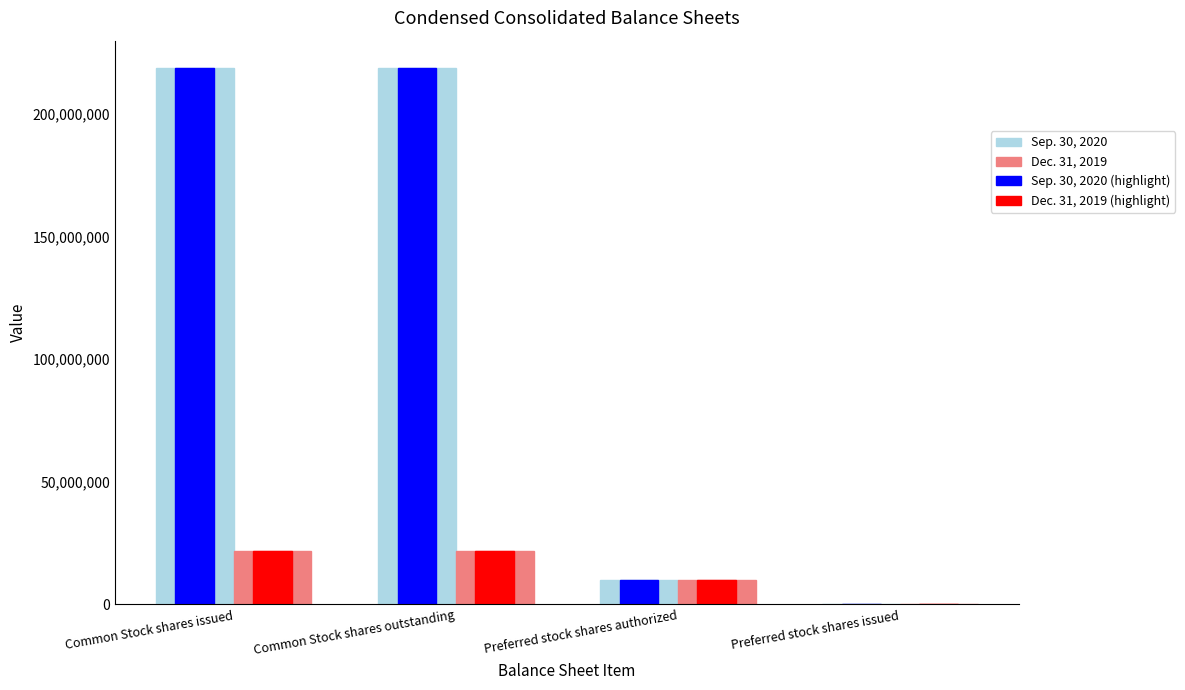

Reading left to right, transcribe all the data shown in this chart.

Sep. 30, 2020: 219029900	219029900	10000000	100
Dec. 31, 2019: 21877724	21877724	10000000	1097
Sep. 30, 2020 (highlight): 219029900	219029900	10000000	100
Dec. 31, 2019 (highlight): 21877724	21877724	10000000	1097